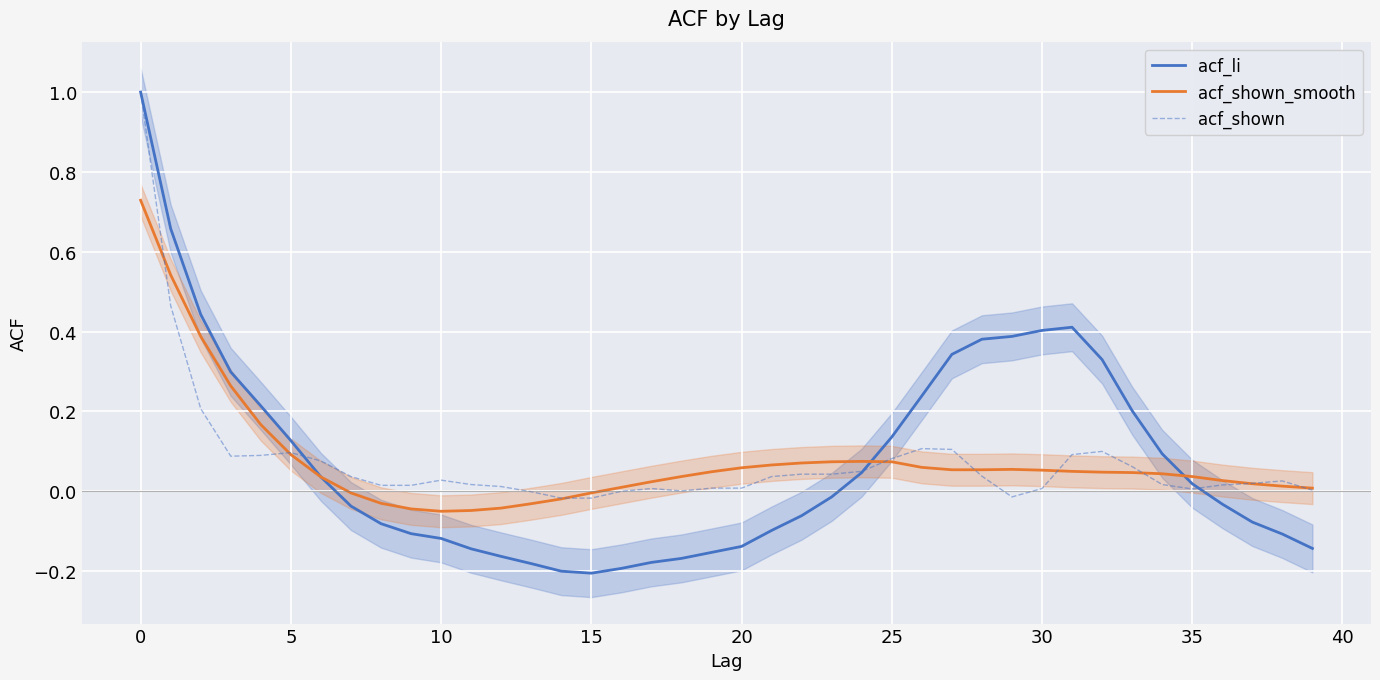

The value of acf_li at 30 is 0.6. True or false?

False